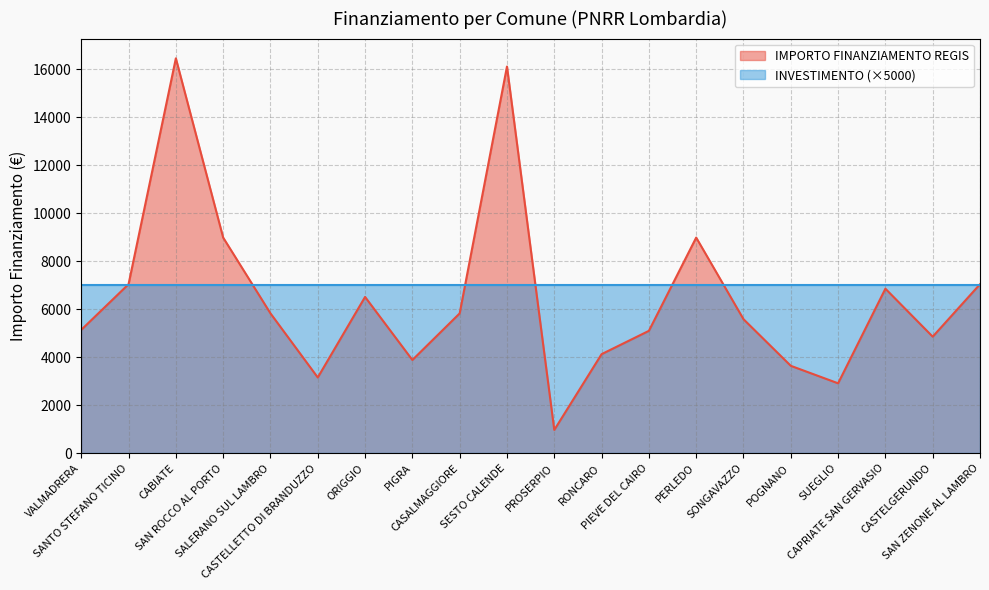

True or false: the data shows 1479 at PIGRA.

False